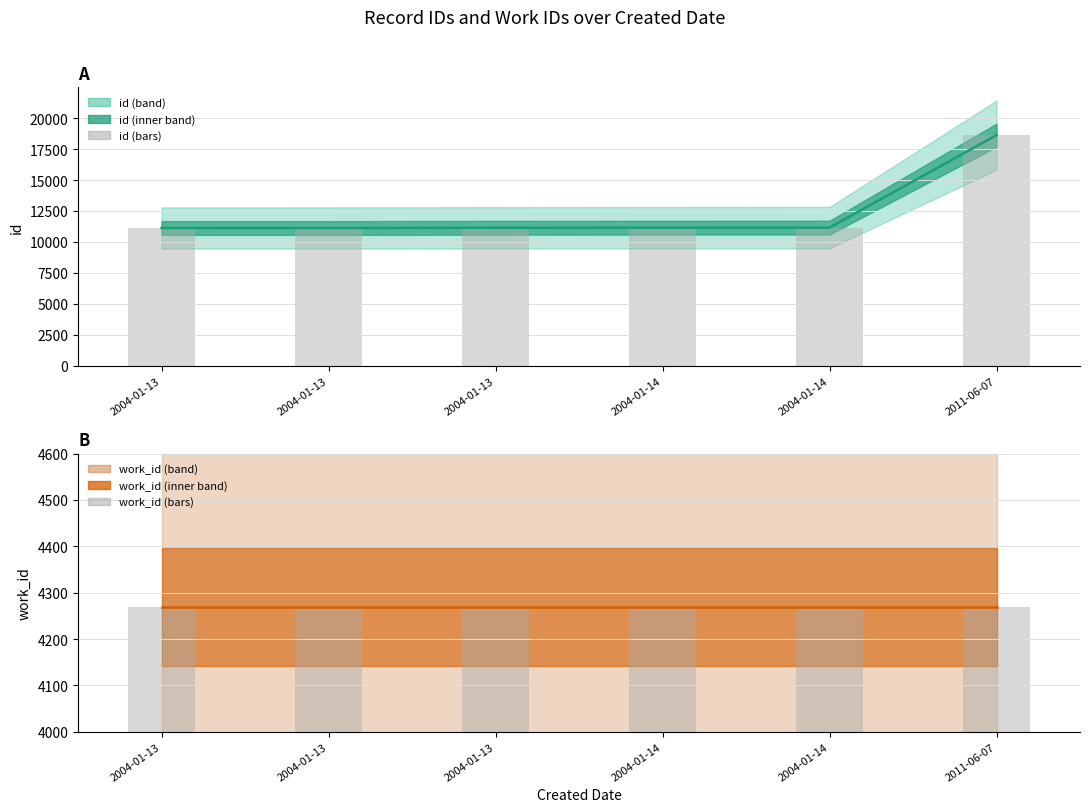

What is the difference between the second highest and second lowest values in the id (bars) series?

31